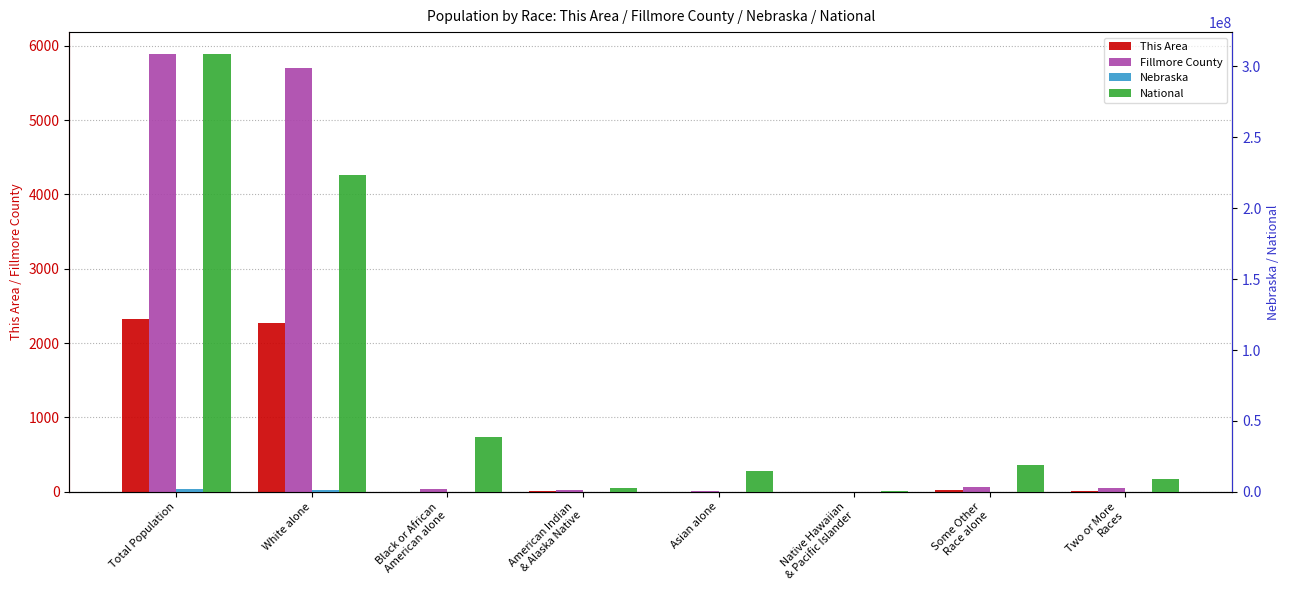

What position from the left is Black or African
American alone?

3